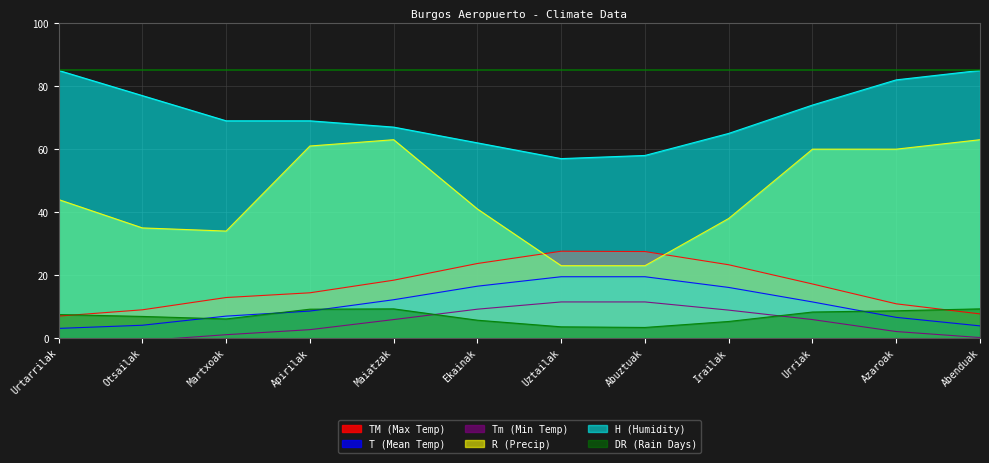

What is the value of the TM (Max Temp) point at the 4th from the left?

14.4